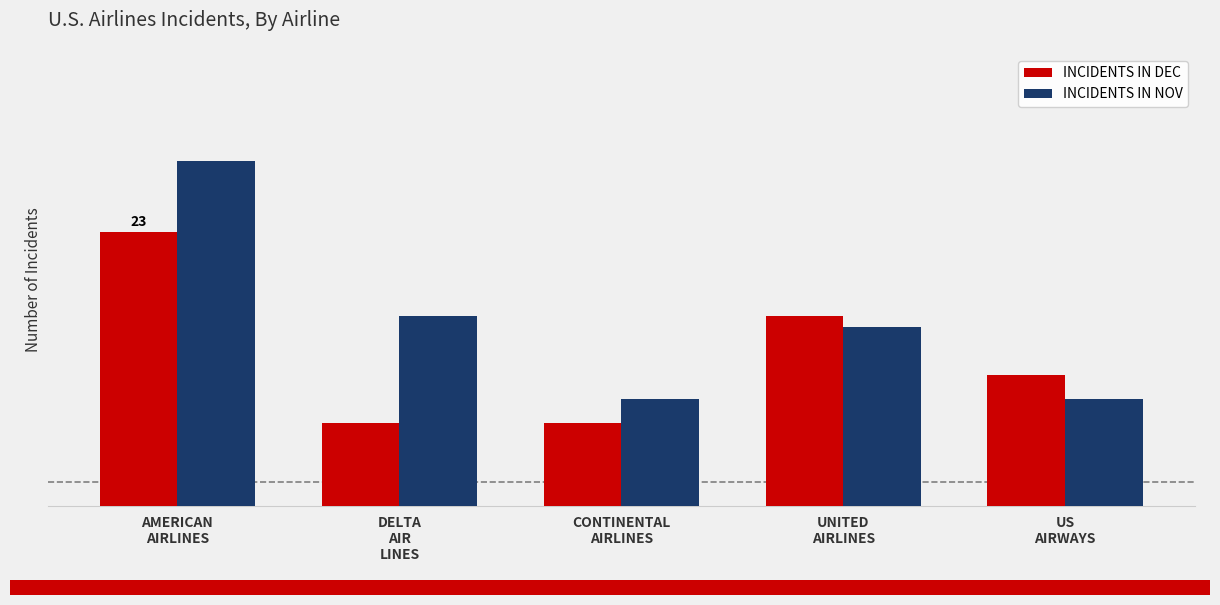

Rank the categories by INCIDENTS IN DEC value from lowest to highest.

DELTA
AIR
LINES, CONTINENTAL
AIRLINES, US
AIRWAYS, UNITED
AIRLINES, AMERICAN
AIRLINES